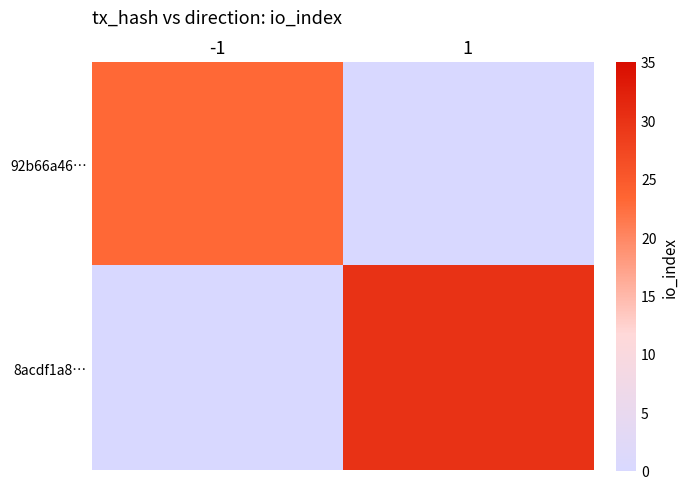

How many values in 8acdf1a8… are above zero?

1